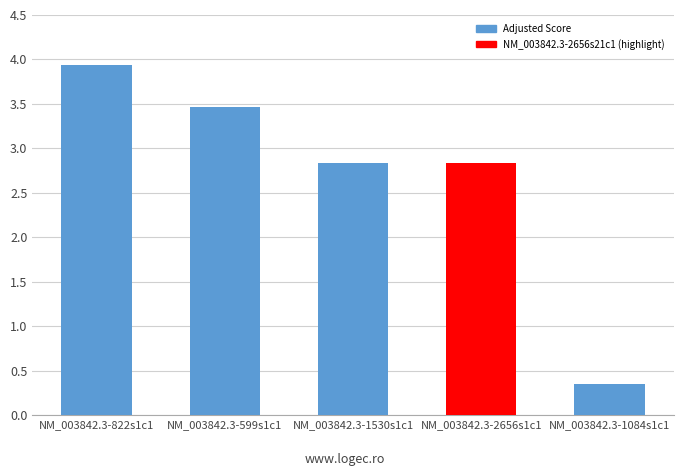

What is the difference between the second highest and minimum values?

3.1